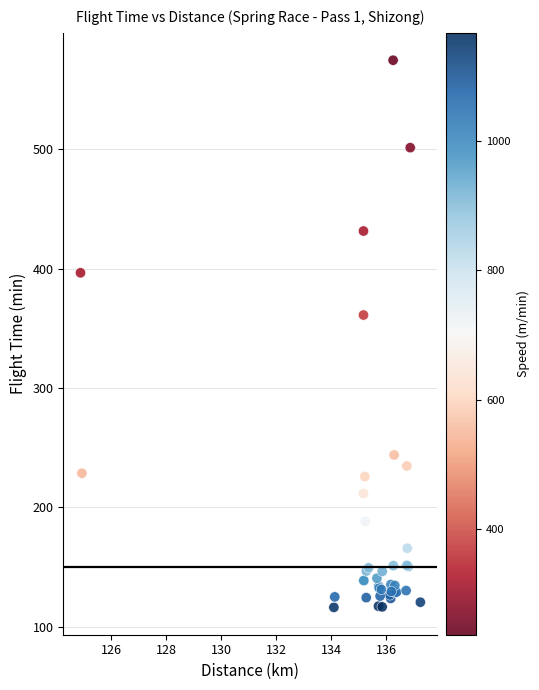

What Y value in the scatter plot is closest to 345?

361.1